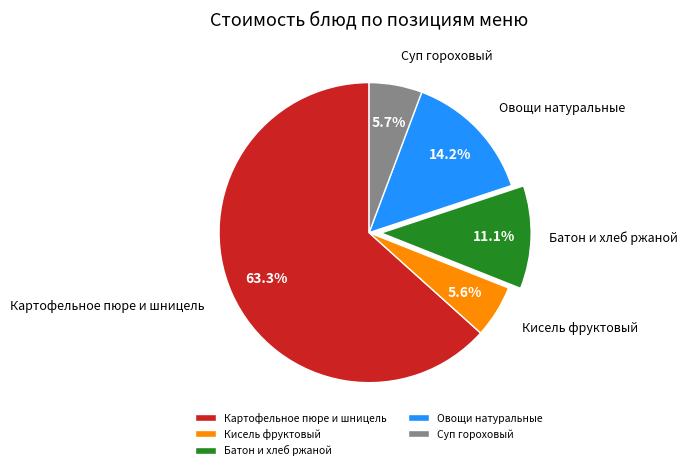

How many segments does this pie chart have?

5